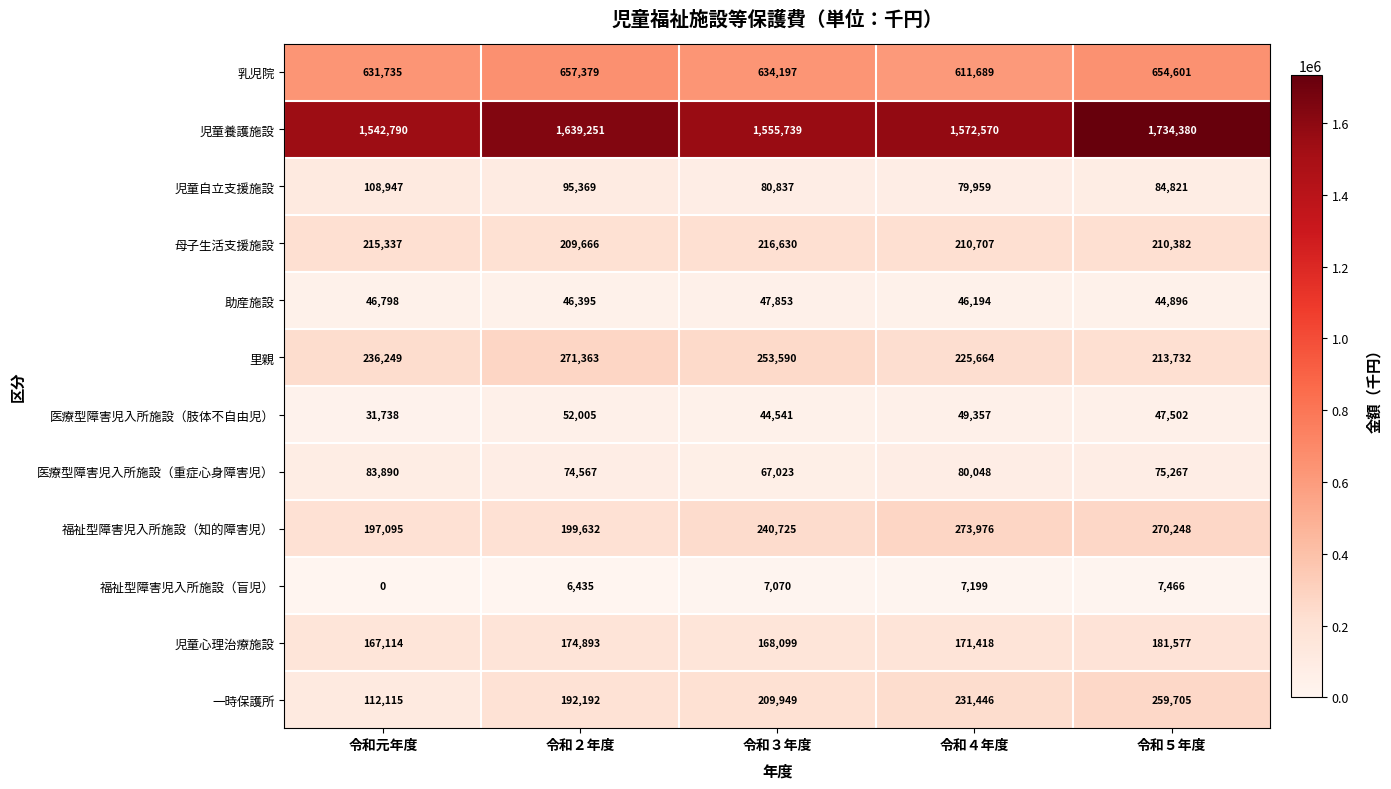

Count the number of data series in this chart.

12